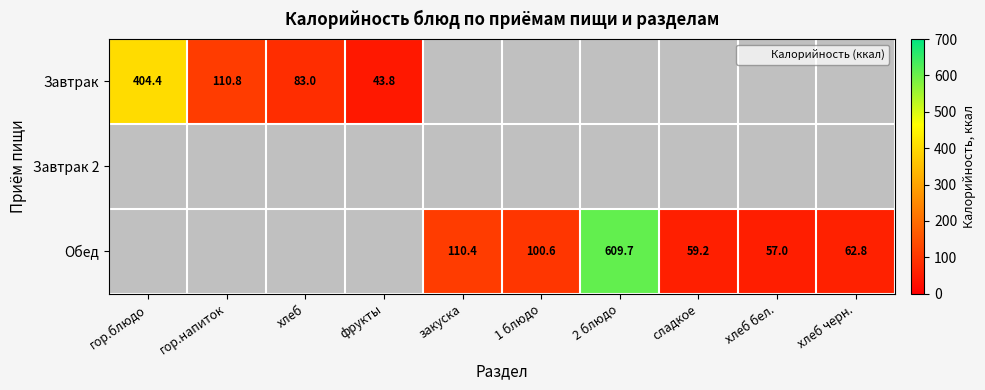

True or false: Обед has a value of 59.2 at сладкое.

True